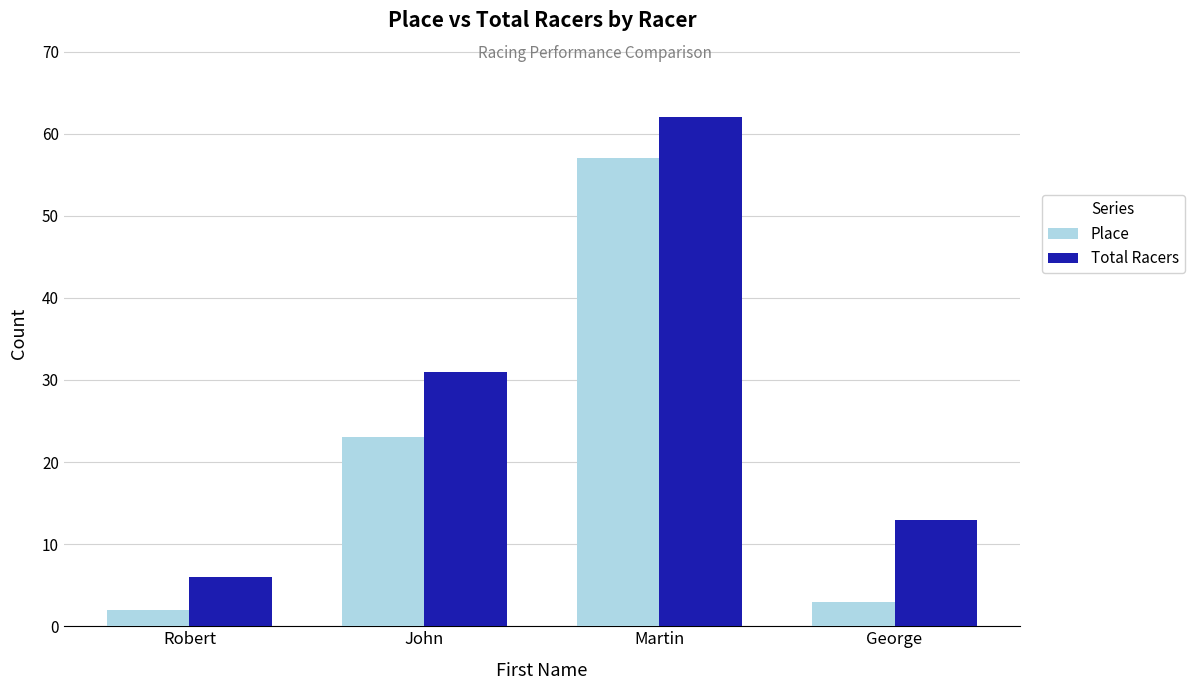

What is the difference between the highest and lowest values at Robert?

4